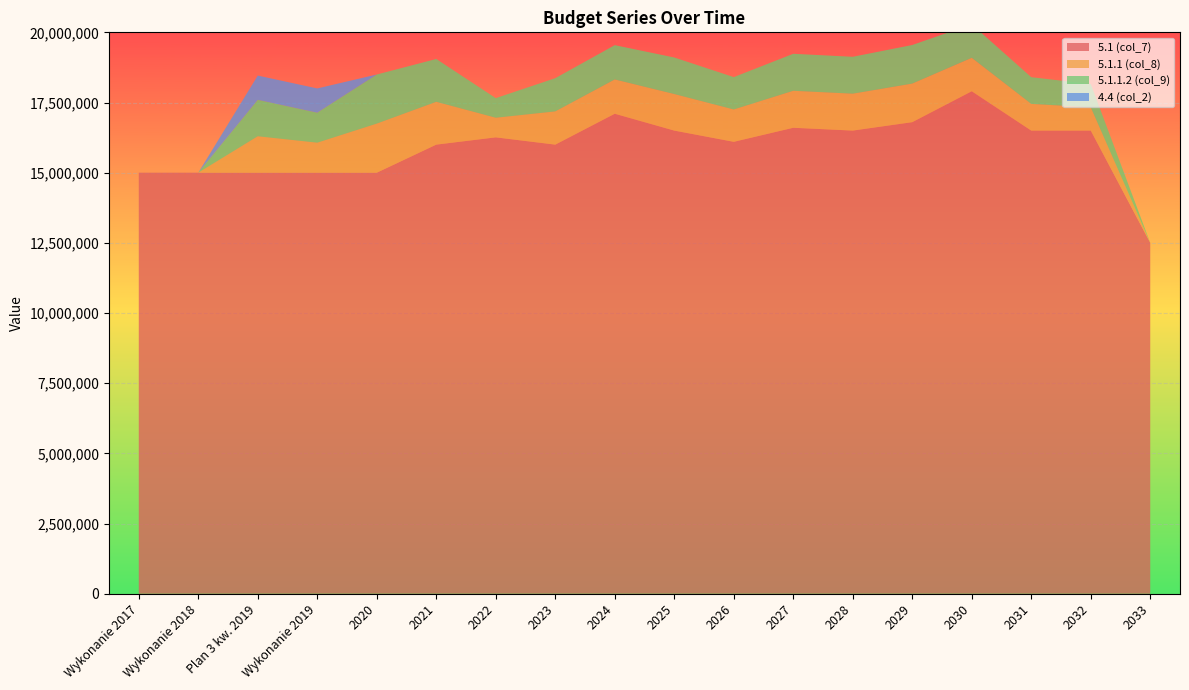

Reading left to right, what are all the values shown in this chart?

5.1 (col_7): Wykonanie 2017=15000000.0	Wykonanie 2018=15000000.0	Plan 3 kw. 2019=15000000.0	Wykonanie 2019=15000000.0	2020=15000000.0	2021=16000000.0	2022=16259000.0	2023=16000000.0	2024=17100000.0	2025=16500000.0	2026=16100000.0	2027=16600000.0	2028=16500000.0	2029=16800000.0	2030=17900000.0	2031=16500000.0	2032=16500000.0	2033=12500000.0
5.1.1 (col_8): Wykonanie 2017=0.0	Wykonanie 2018=0.0	Plan 3 kw. 2019=1297600.0	Wykonanie 2019=1068549.8	2020=1748600.0	2021=1525289.8	2022=698400.0	2023=1183200.0	2024=1221590.0	2025=1301950.0	2026=1152190.0	2027=1317840.0	2028=1314350.0	2029=1374220.0	2030=1192810.0	2031=951050.0	2032=828900.0	2033=0.0
5.1.1.2 (col_9): Wykonanie 2017=0.0	Wykonanie 2018=0.0	Plan 3 kw. 2019=1297600.0	Wykonanie 2019=1068549.8	2020=1748600.0	2021=1525289.8	2022=698400.0	2023=1183200.0	2024=1221590.0	2025=1301950.0	2026=1152190.0	2027=1317840.0	2028=1314350.0	2029=1374220.0	2030=1192810.0	2031=951050.0	2032=828900.0	2033=0.0
4.4 (col_2): Wykonanie 2017=0.0	Wykonanie 2018=0.0	Plan 3 kw. 2019=864211.8	Wykonanie 2019=864211.8	2020=0.0	2021=0.0	2022=0.0	2023=0.0	2024=0.0	2025=0.0	2026=0.0	2027=0.0	2028=0.0	2029=0.0	2030=0.0	2031=0.0	2032=0.0	2033=0.0